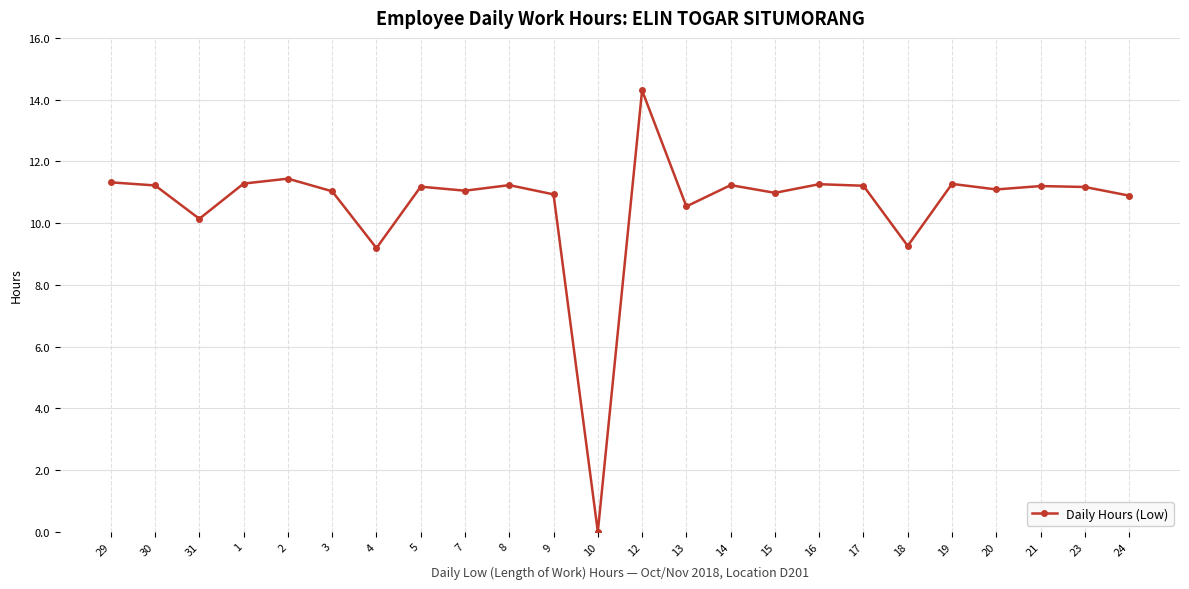

Approximately how many times larger is the value at 19 compared to 5?

1.0